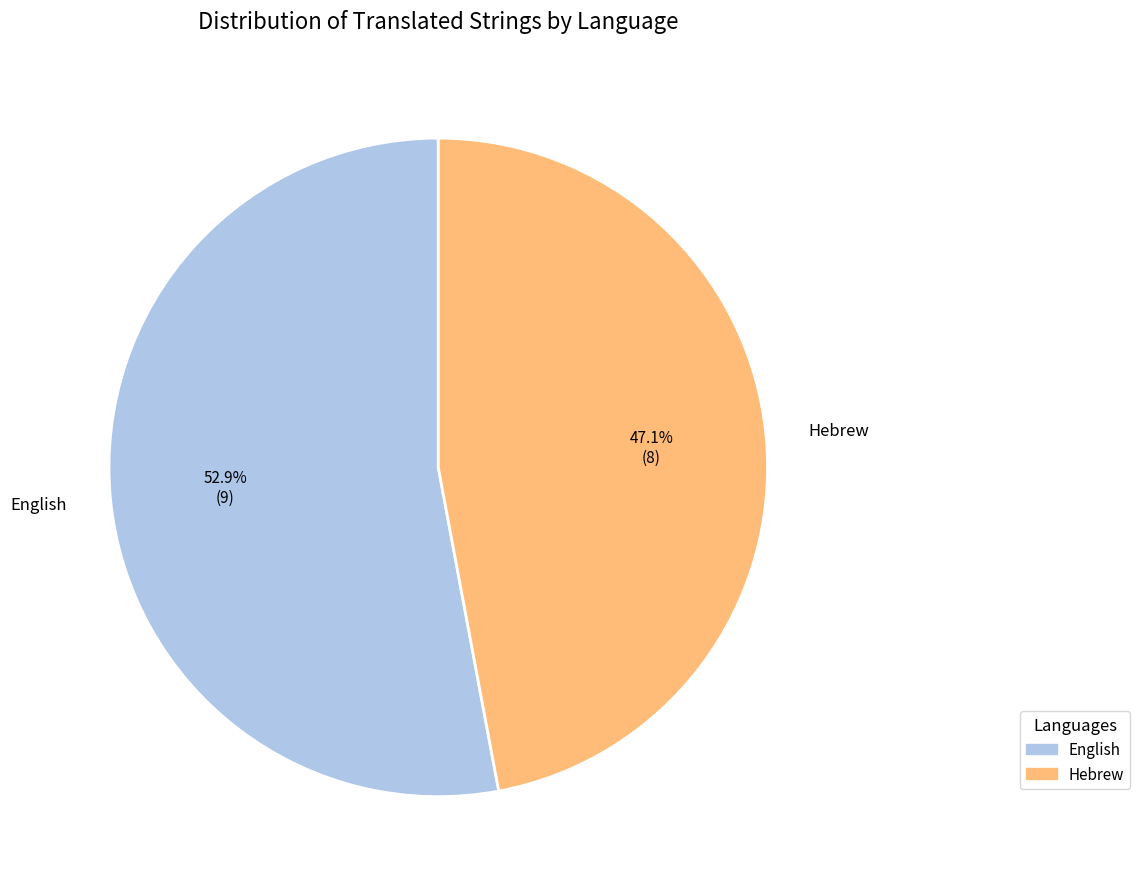

True or false: Hebrew accounts for 55% of the total.

False